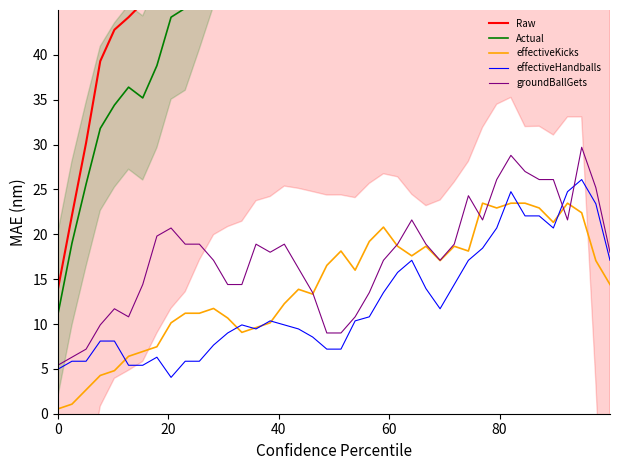

What is the difference between the maximum and second lowest values in the effectiveHandballs series?

21.2